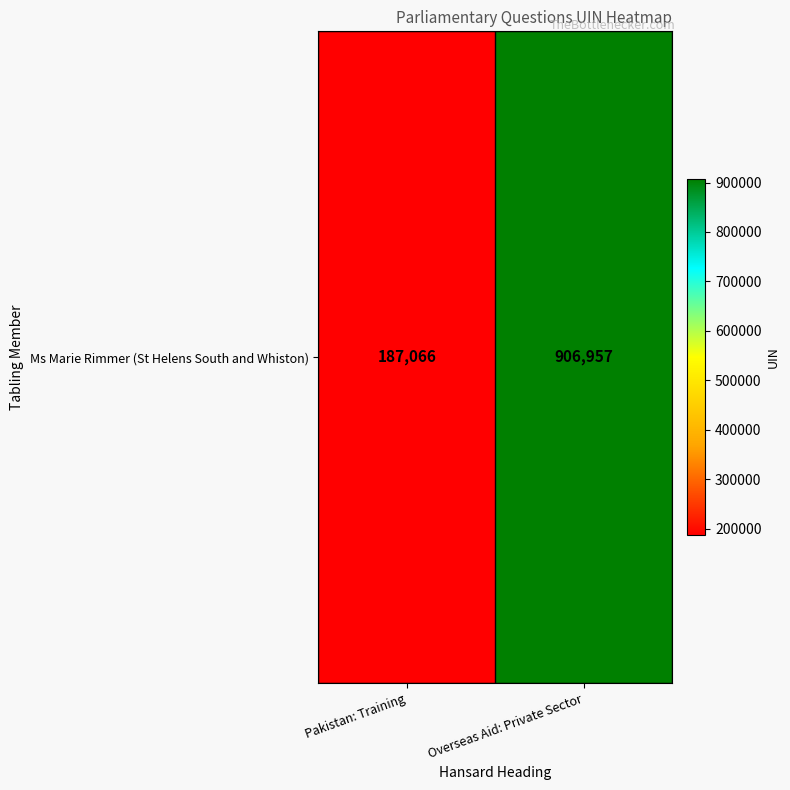

The chart shows a value of 244030 at Pakistan: Training. True or false?

False